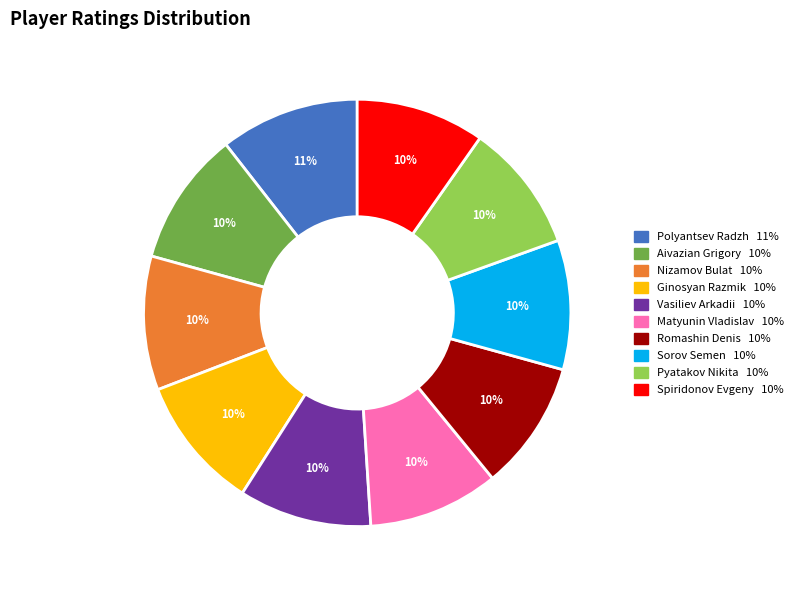

Is it true that Nizamov Bulat is 10% of the pie?

True